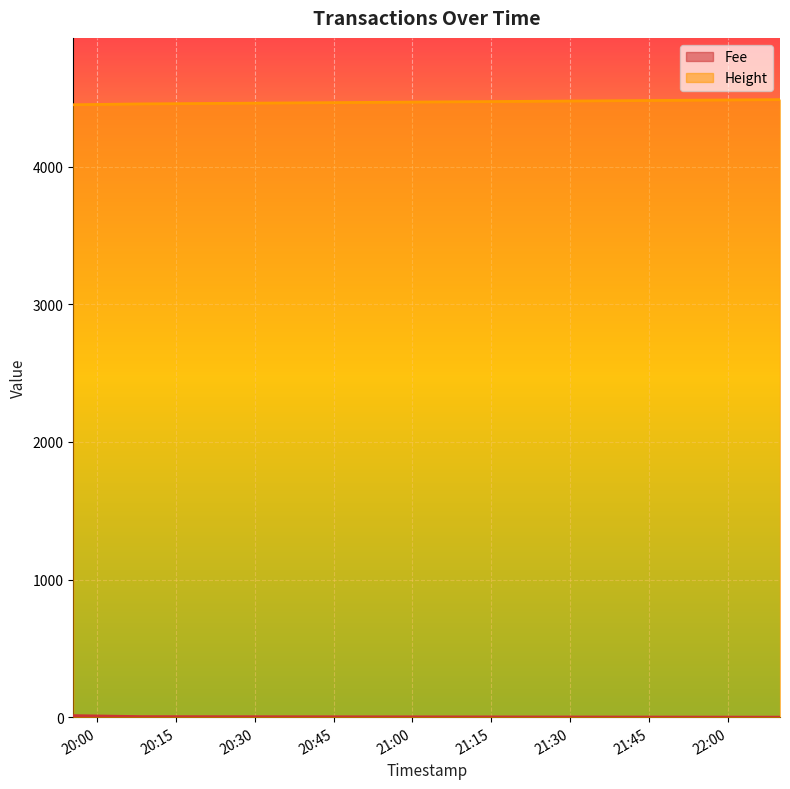

Where does the Fee series first go above 3?

2019-01-22 19:55:26